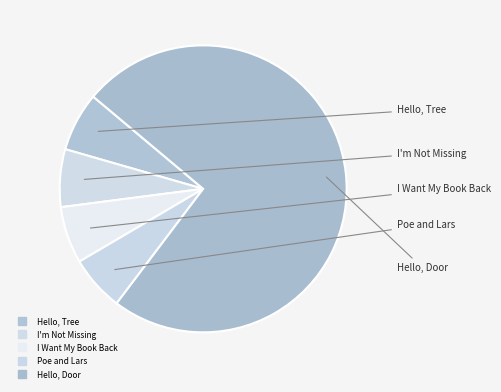

Rank the categories by value from highest to lowest.

Hello, Door, Hello, Tree, I'm Not Missing, I Want My Book Back, Poe and Lars